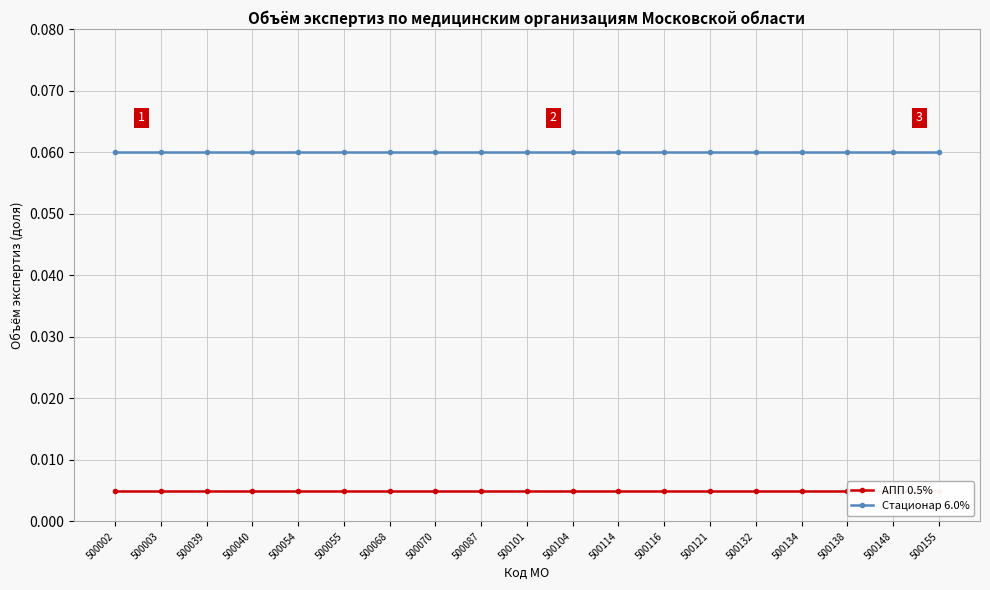

Which series has the largest total across all categories?

Стационар 6.0%